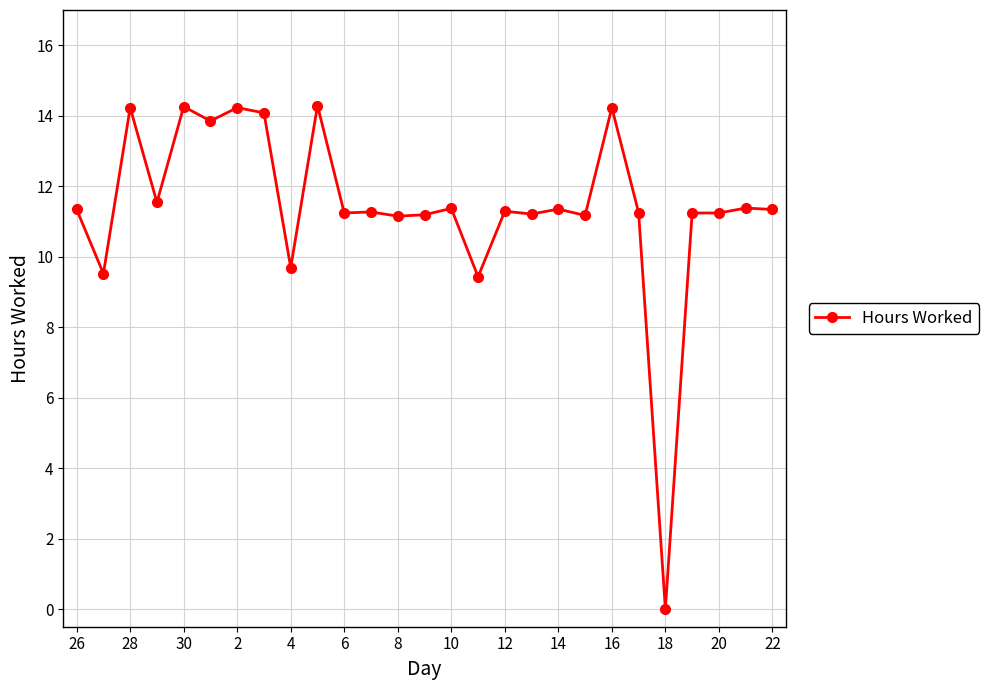

What is the difference between the maximum and minimum values?

14.3